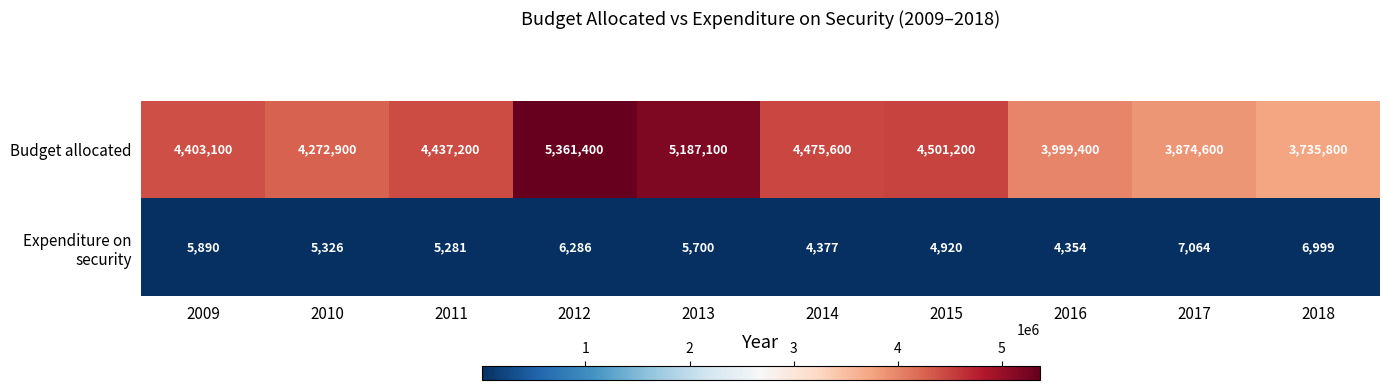

Count the number of data series in this chart.

2